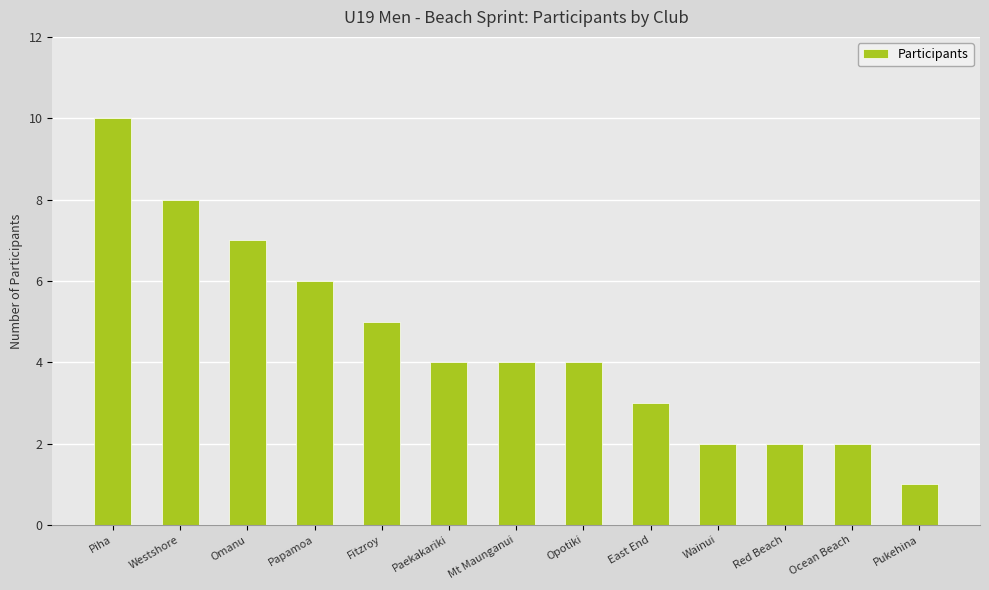

At which label is the value closest to 5?

Fitzroy